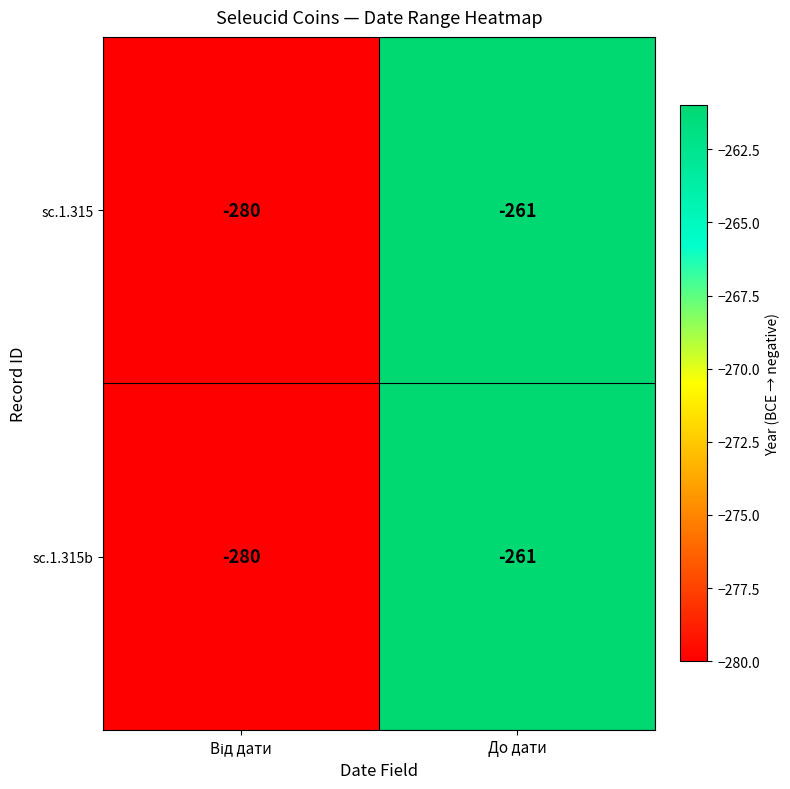

At which category does the chart reach its peak across all series?

До дати